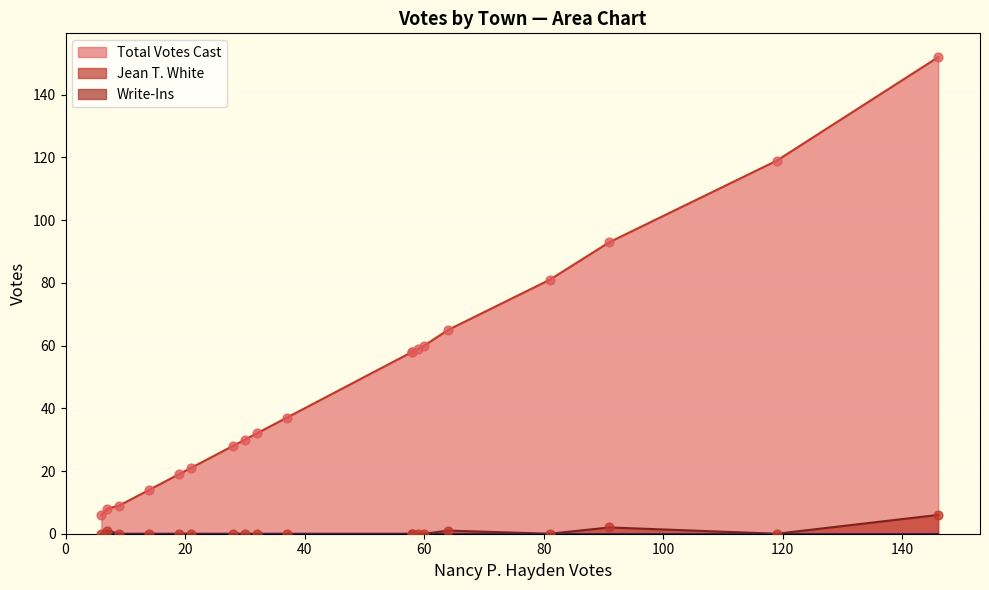

Which series has the widest spread of Y values?

Total Votes Cast